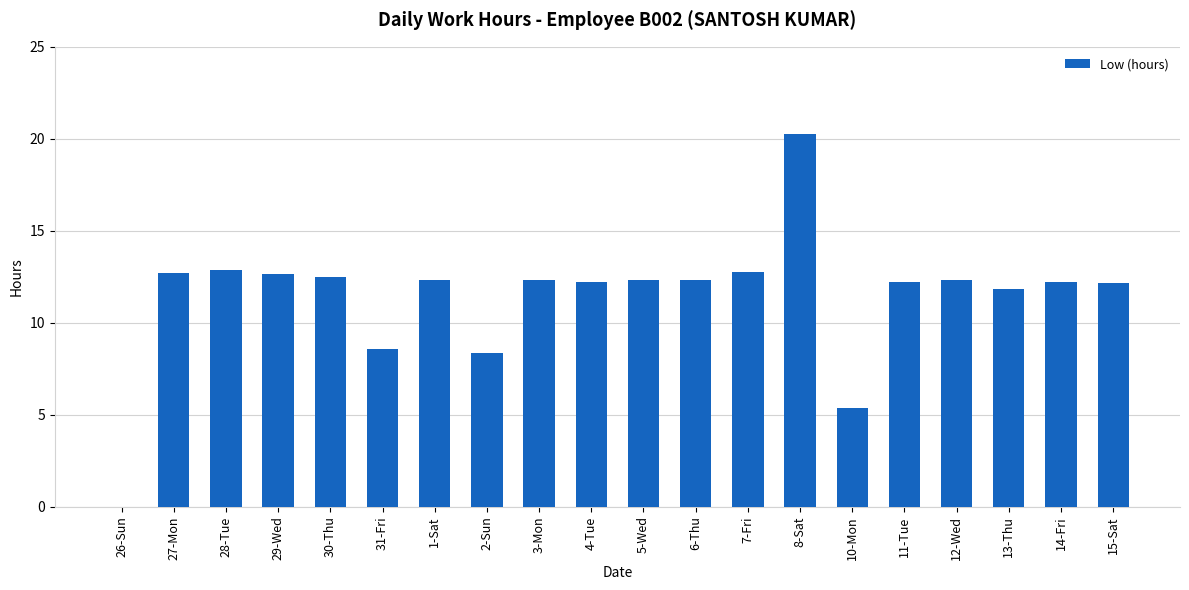

The value at 10-Mon is 5.4. True or false?

True